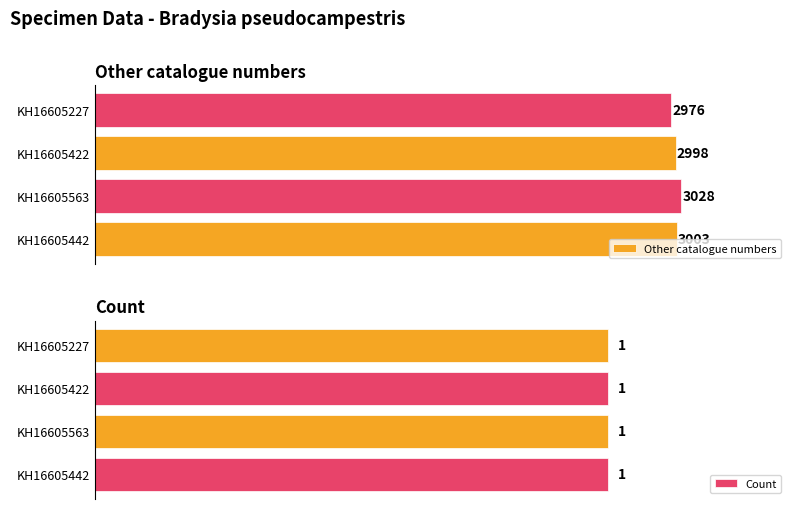

At KH16605422, list the series in order from largest to smallest.

Other catalogue numbers, Count